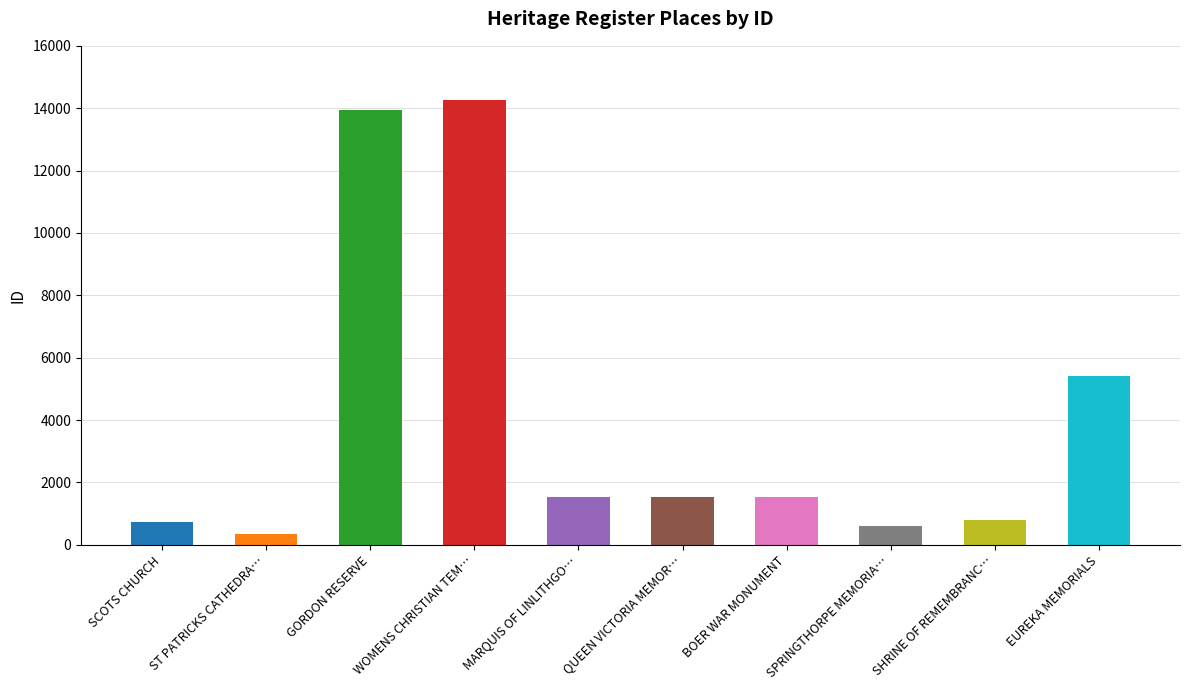

The value at QUEEN VICTORIA MEMORIAL is 578. True or false?

False